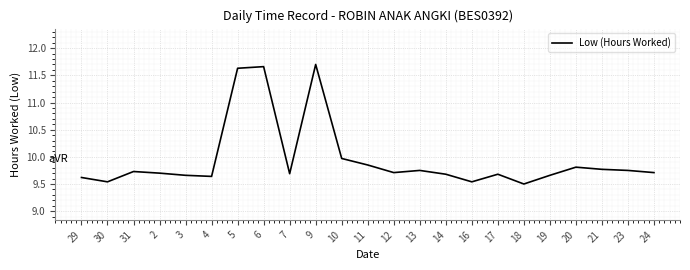

The value at 7 is 9.7. True or false?

True